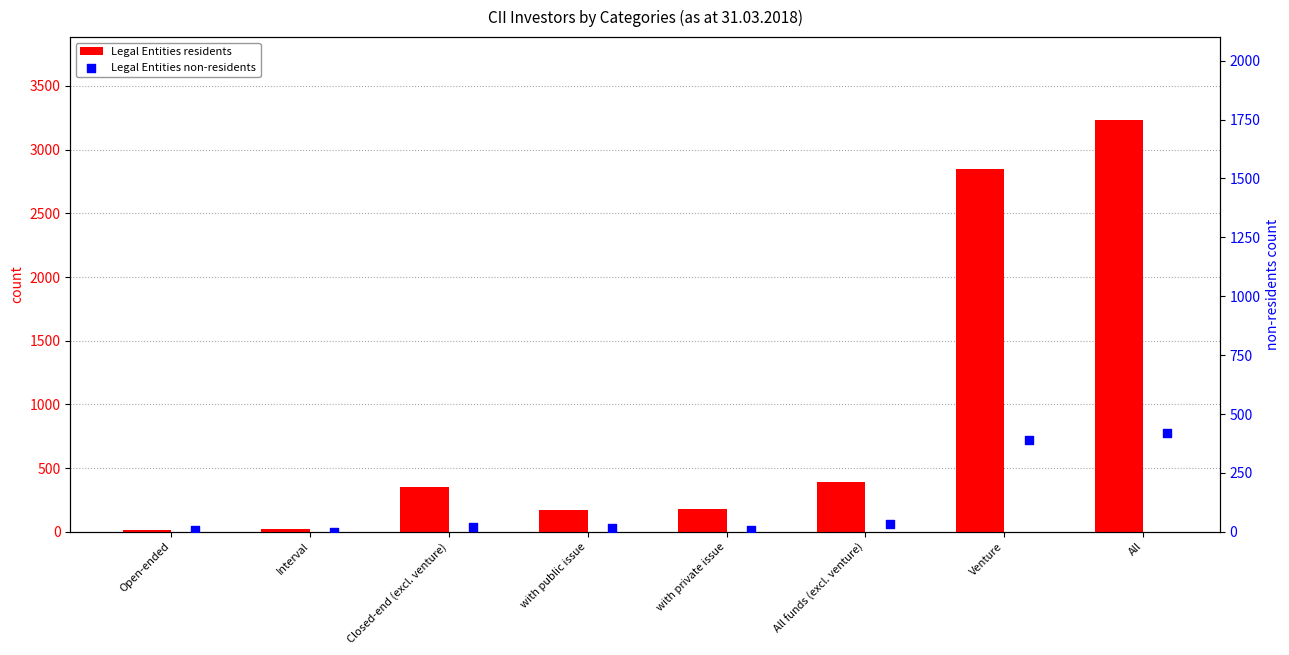

What is the total value across all series at All funds (excl. venture)?

422